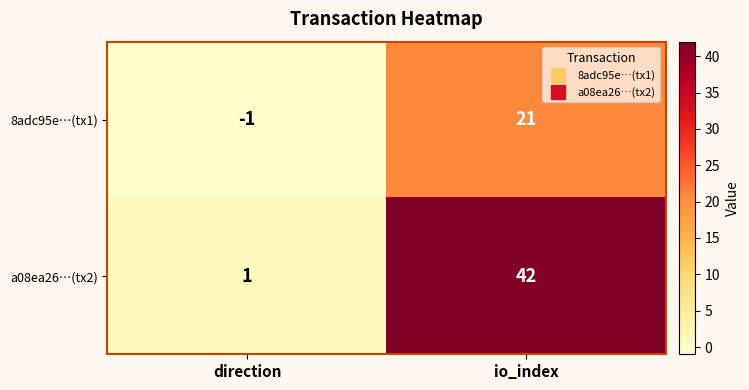

List the series in order of their overall mean, lowest first.

8adc95e…(tx1), a08ea26…(tx2)